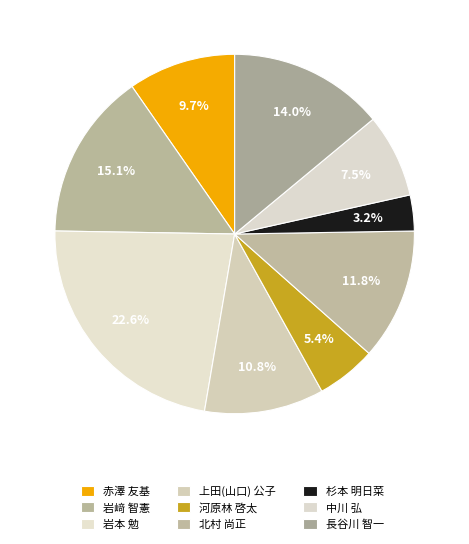

How many slices are in this pie chart?

9